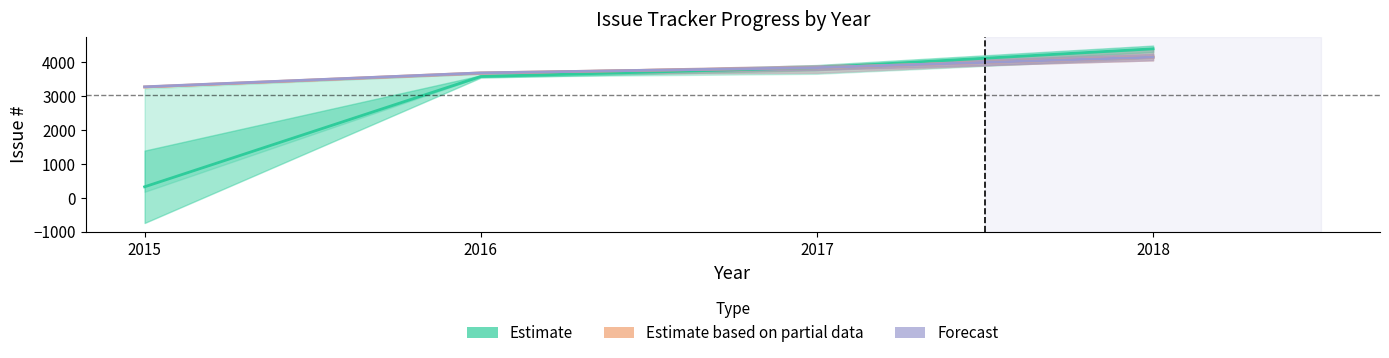

What are all the series names shown in the legend?

Estimate, Estimate based on partial data, Forecast